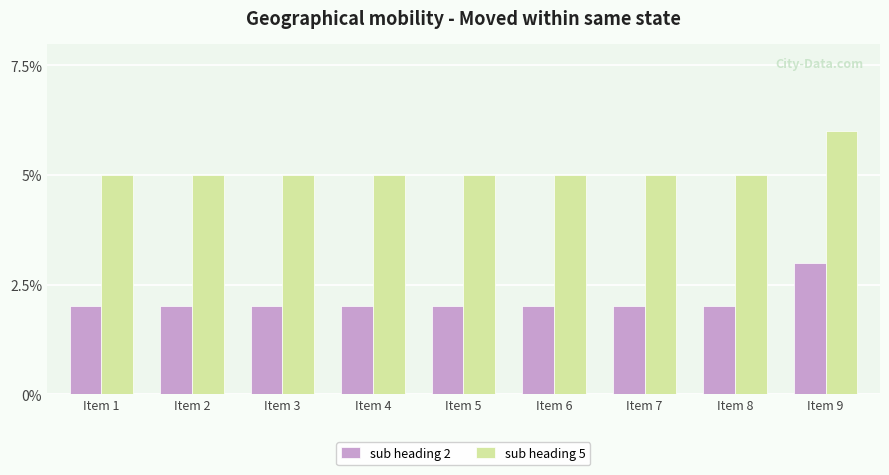

At Item 1, list the series in order from smallest to largest.

sub heading 2, sub heading 5